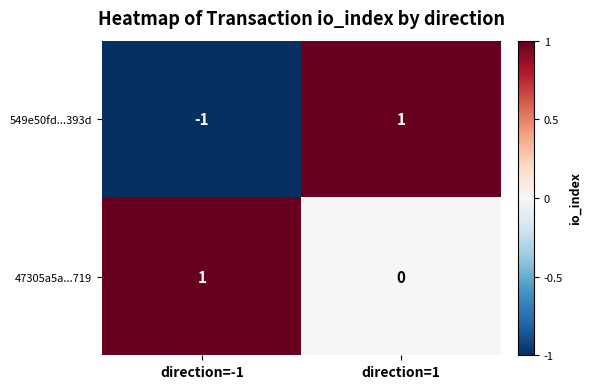

True or false: 47305a5a...719 has a value of 0 at direction=1.

True